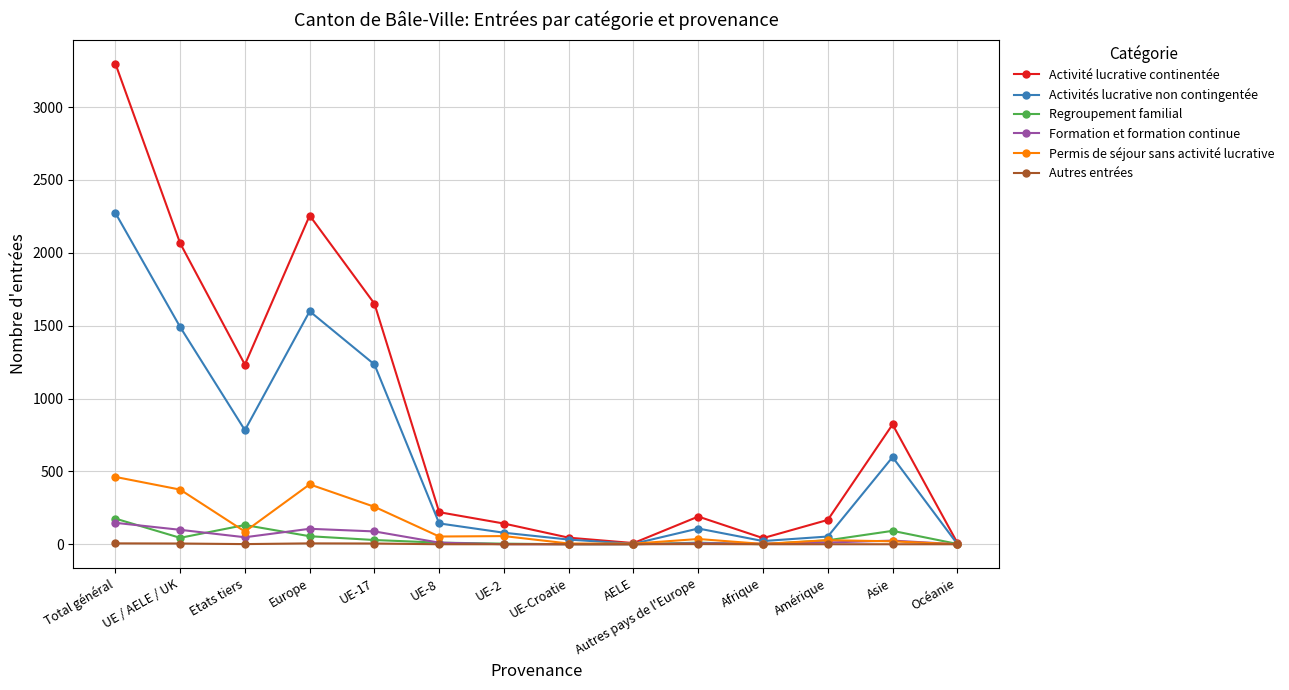

The value of Activité lucrative continentée at UE / AELE / UK is 2066. True or false?

True